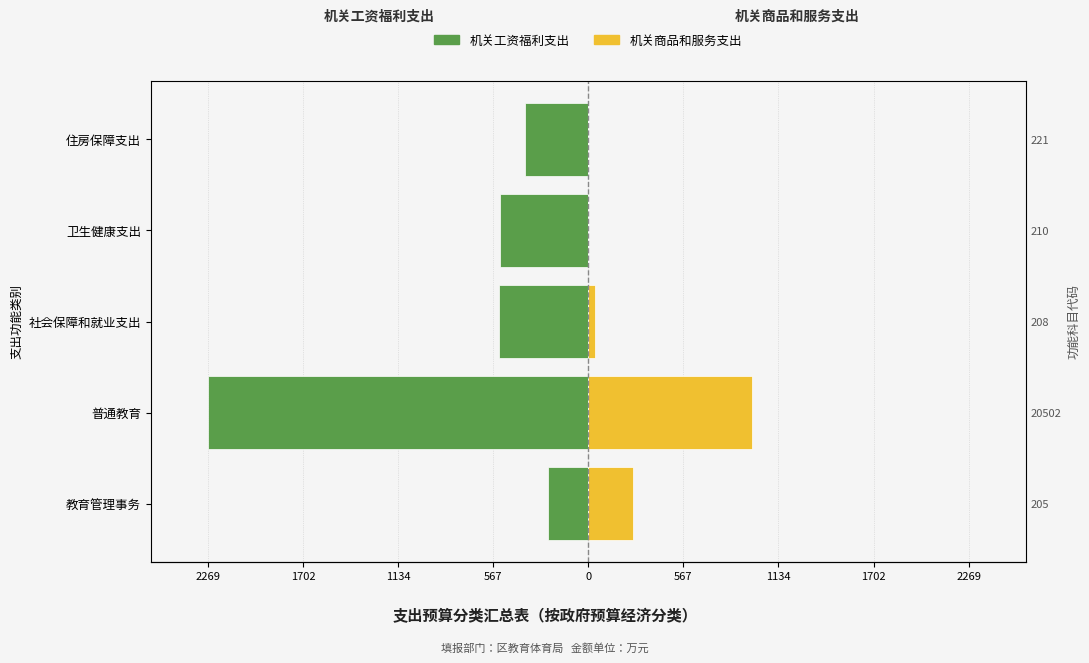

What is the maximum value for 机关商品和服务支出?

974.9